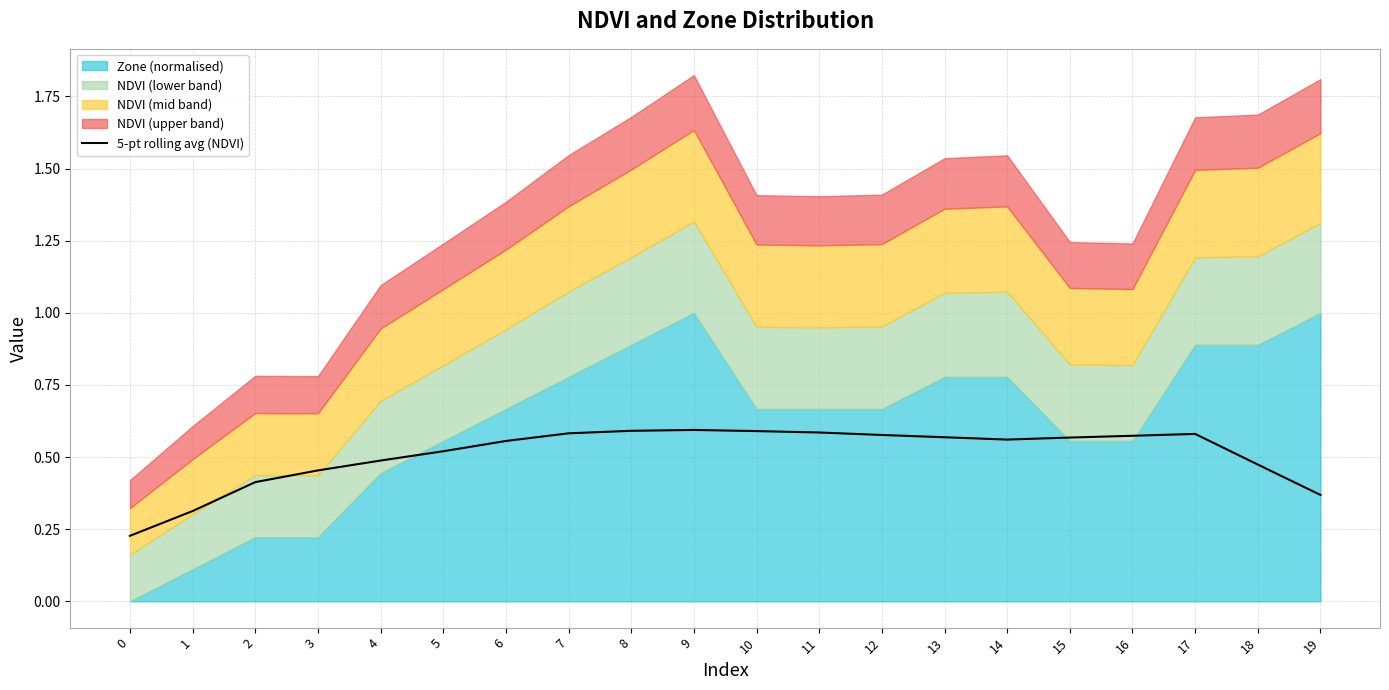

Between 6 and 19, which is larger?

6